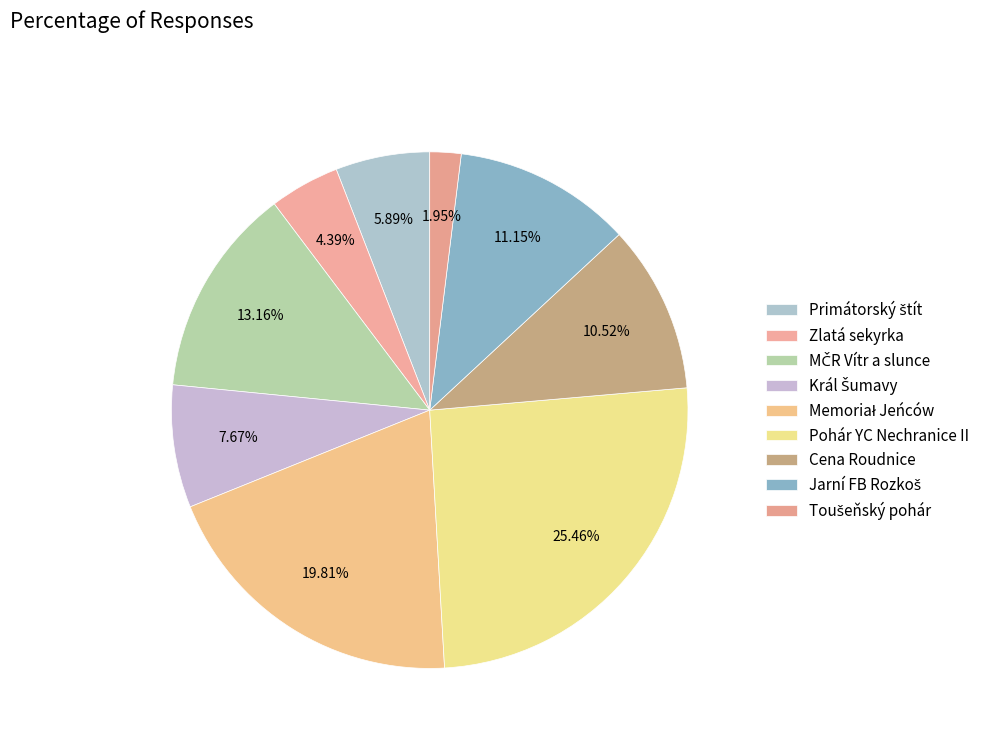

Count the number of slices in the pie.

9